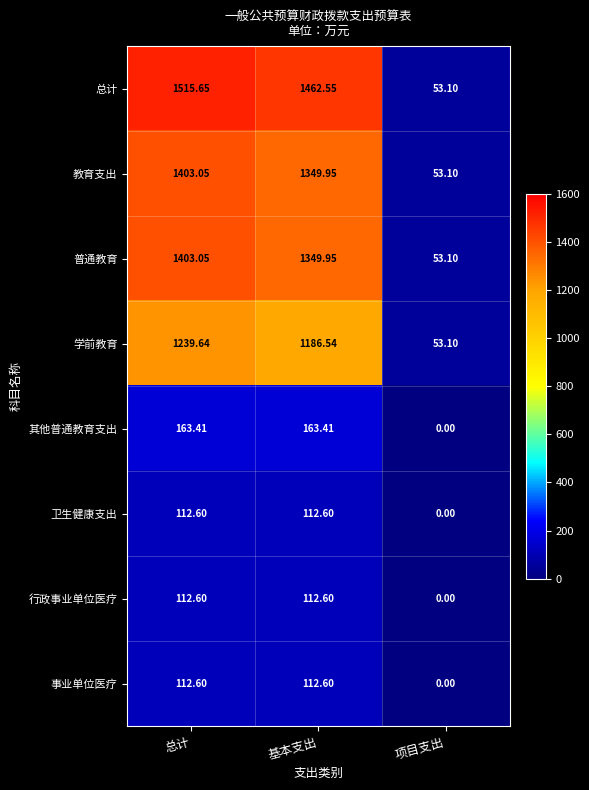

At how many categories does at least one series exceed 429?

2